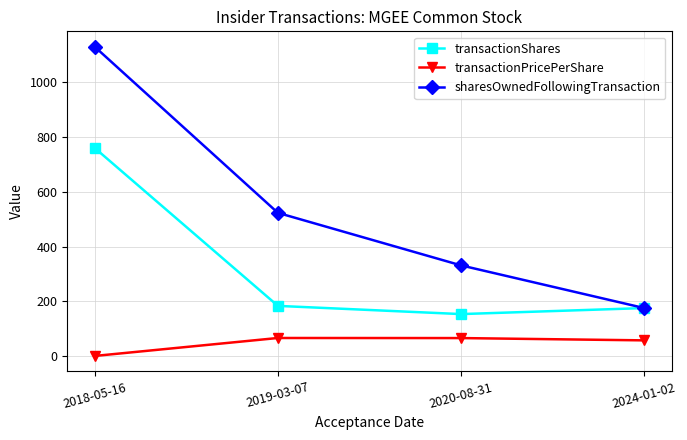

How many positive values does the transactionPricePerShare series have?

3